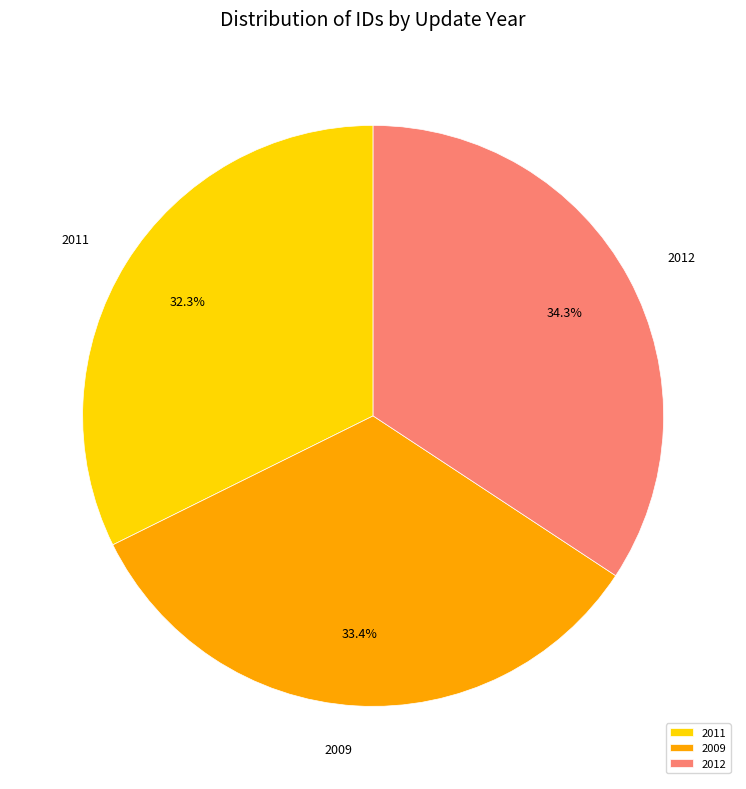

Rank the categories by value from highest to lowest.

2012, 2009, 2011